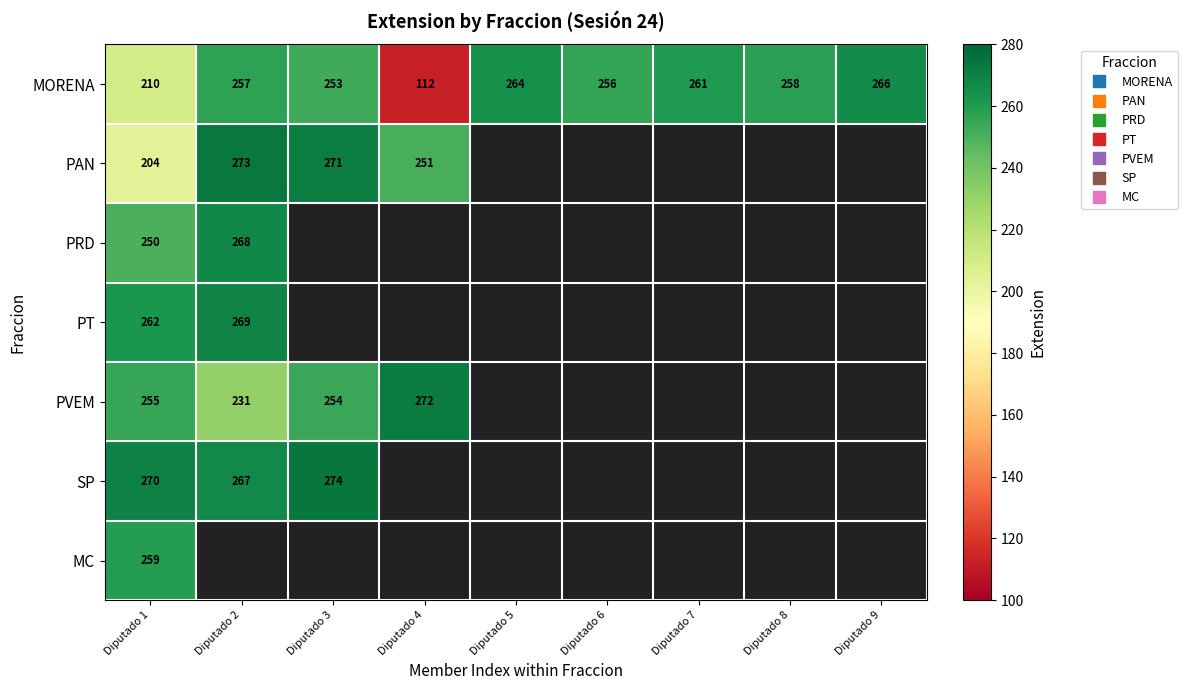

Where is PVEM nearest to the value 251?

Diputado 3